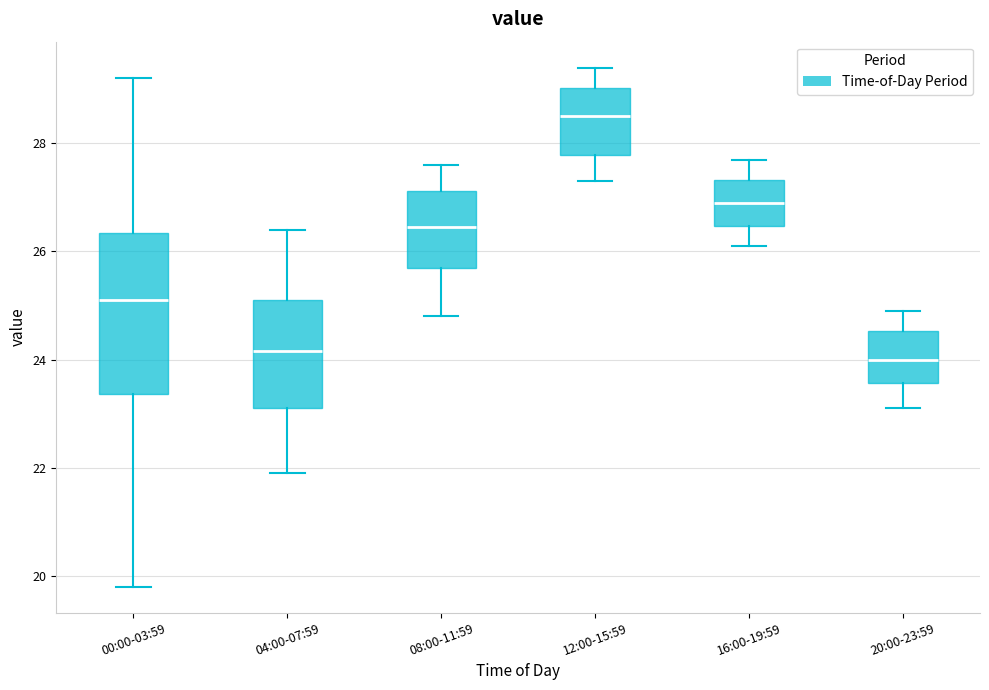

Reading left to right, transcribe this box plot: for each box, give where its median line is, the range the box spans, and where its two whiskers end, as read against the y-axis. The values are not printed on the chart, so give them approximately, as read against the axis.

00:00-03:59: median 25.2, box 23.4 to 26.4, whiskers 19.8 to 29.2
04:00-07:59: median 24.2, box 23.2 to 25.2, whiskers 22.0 to 26.4
08:00-11:59: median 26.4, box 25.8 to 27.2, whiskers 24.8 to 27.6
12:00-15:59: median 28.6, box 27.8 to 29.0, whiskers 27.4 to 29.4
16:00-19:59: median 27.0, box 26.4 to 27.4, whiskers 26.2 to 27.8
20:00-23:59: median 24.0, box 23.6 to 24.6, whiskers 23.2 to 25.0